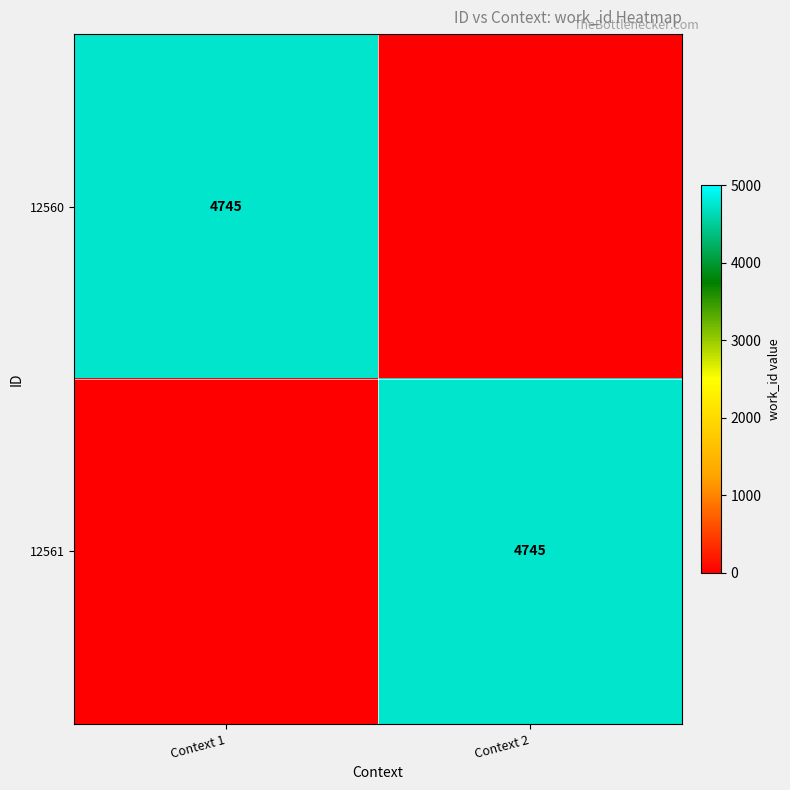

The value of 12560 at Context 1 is 2966. True or false?

False